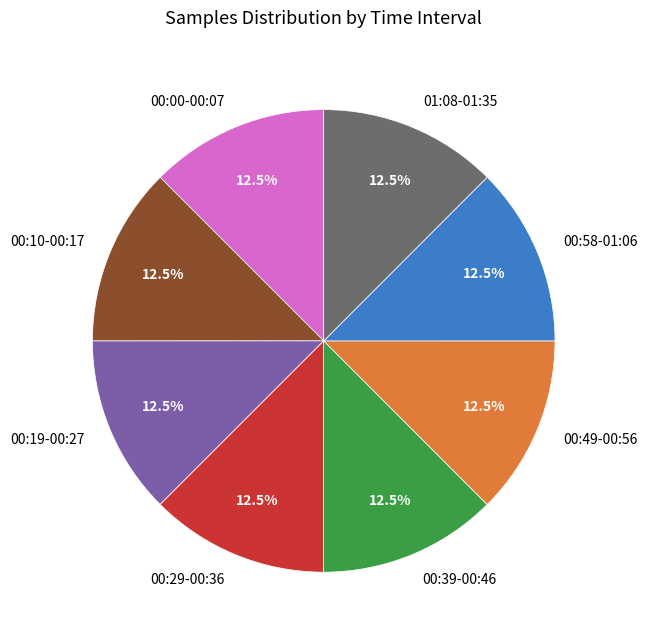

Is there a majority slice in this chart?

No